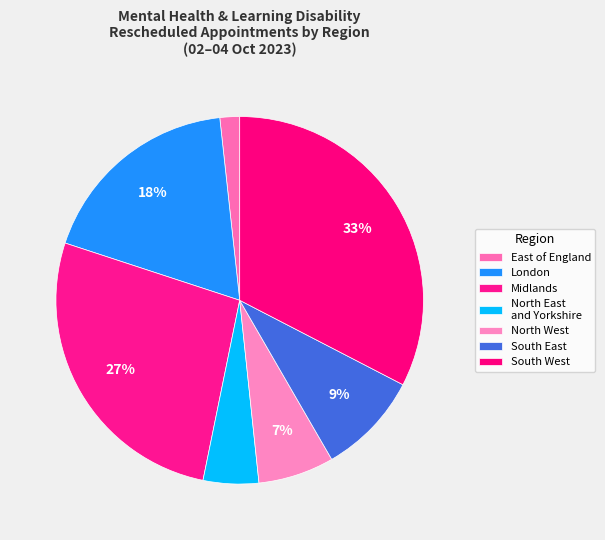

How many segments does this pie chart have?

7